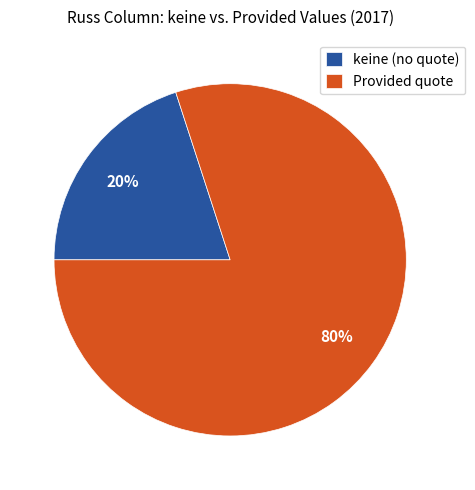

Is there any slice that represents more than half of the pie?

Yes